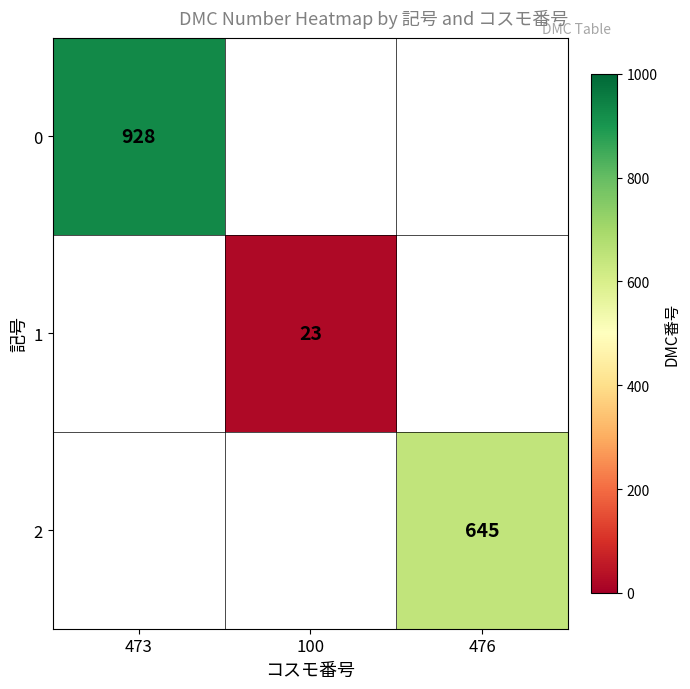

At how many categories does at least one series exceed 427?

2